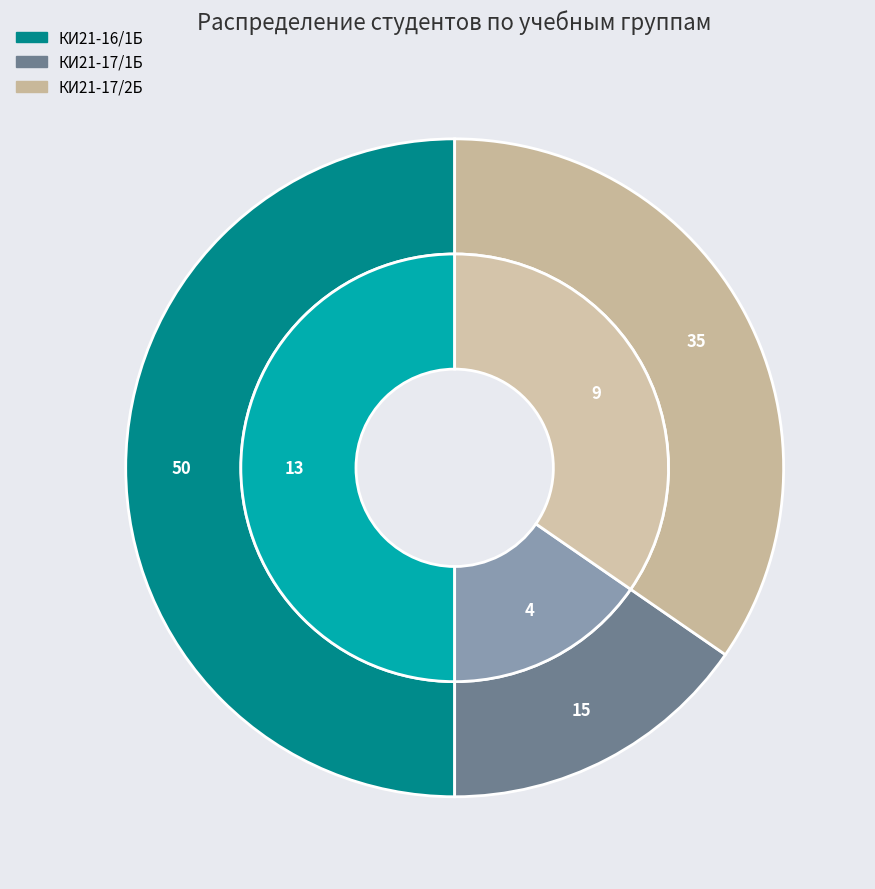

To the nearest percent, what portion does КИ21-17/1Б represent?

15%